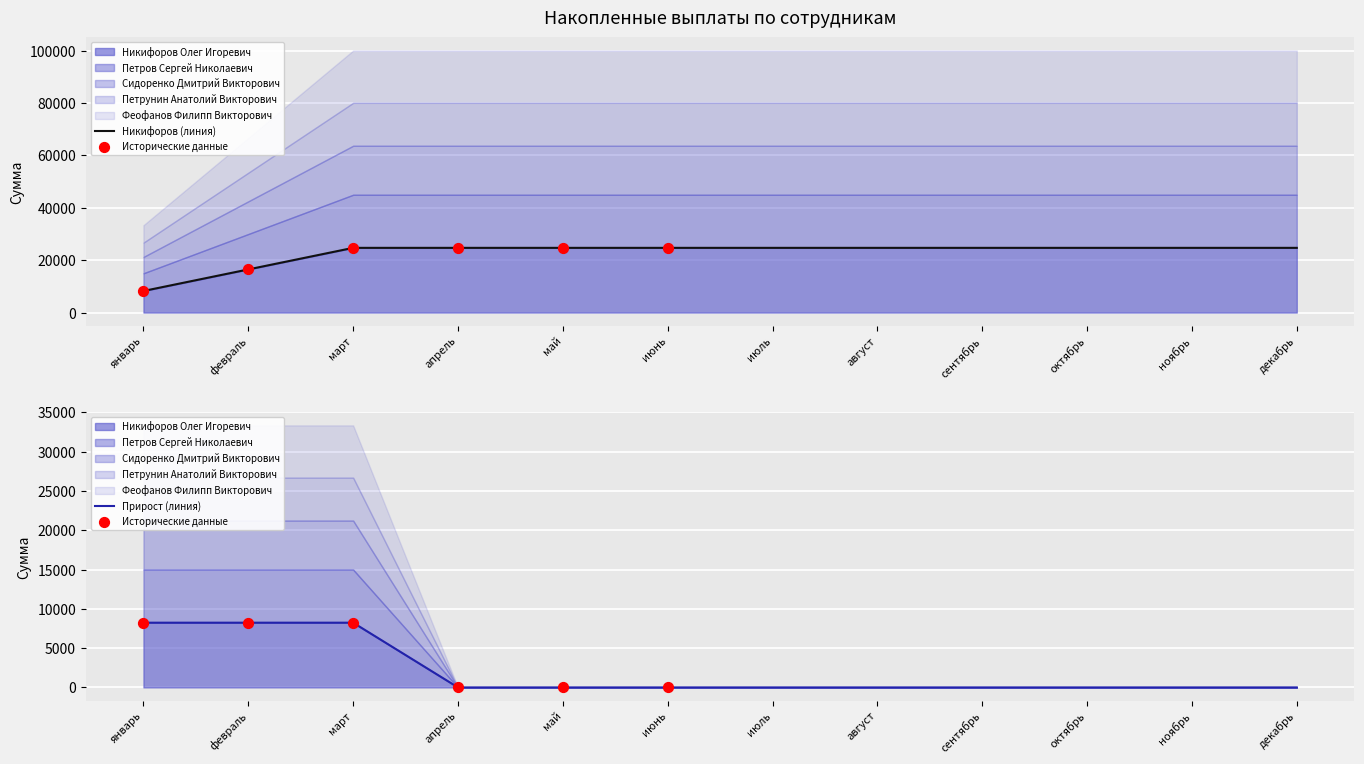

Which series has the widest spread of Y values?

Никифоров Олег Игоревич